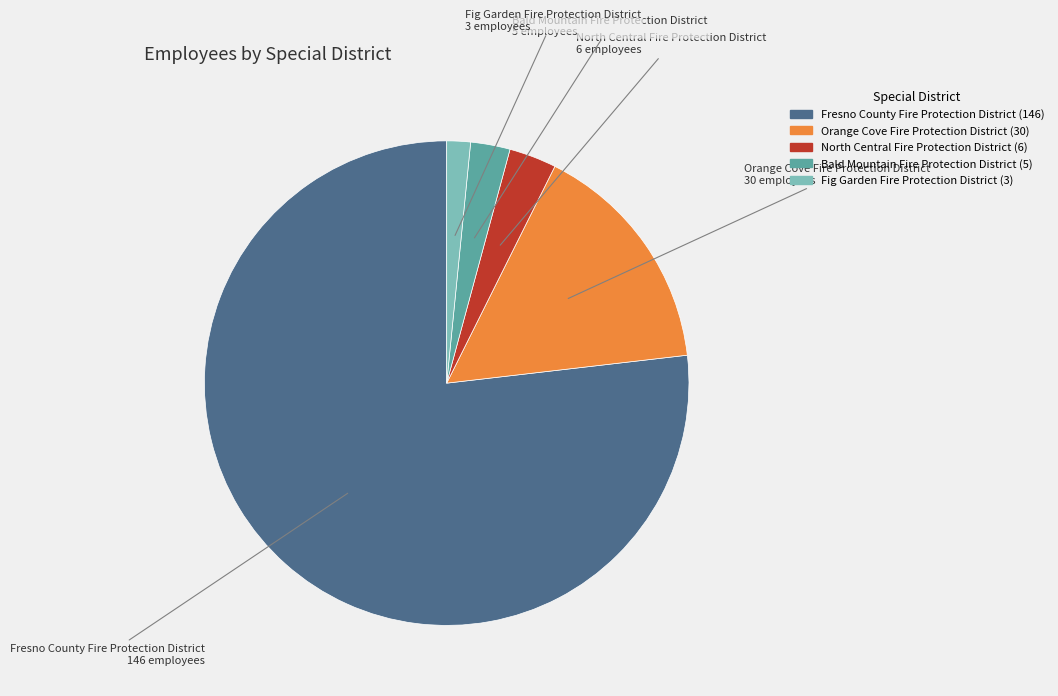

Which has a higher value, Orange Cove Fire Protection District or Bald Mountain Fire Protection District?

Orange Cove Fire Protection District